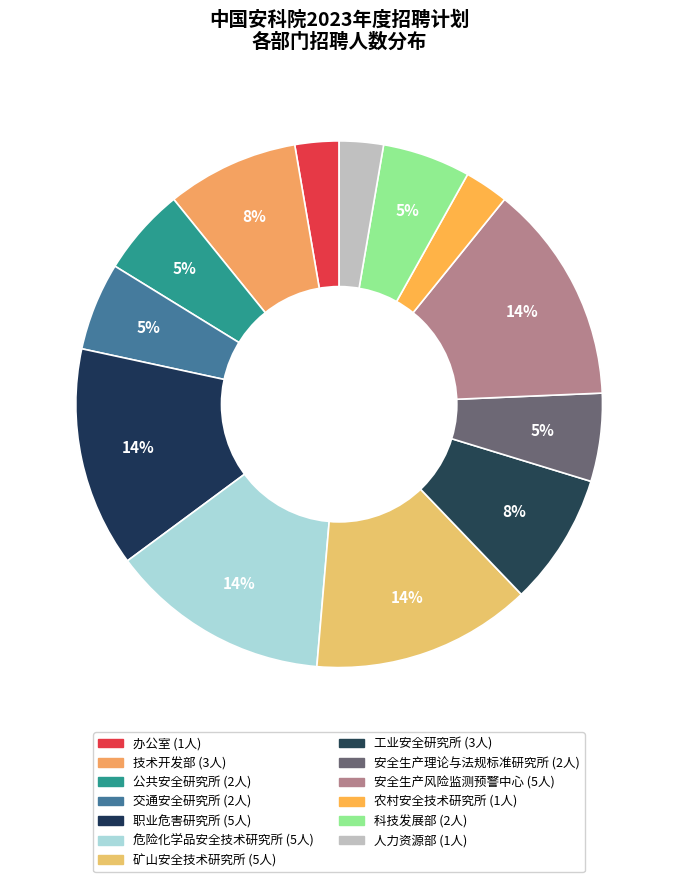

To the nearest percent, what is the combined percentage of 农村安全技术研究所 and 安全生产理论与法规标准研究所?

8%